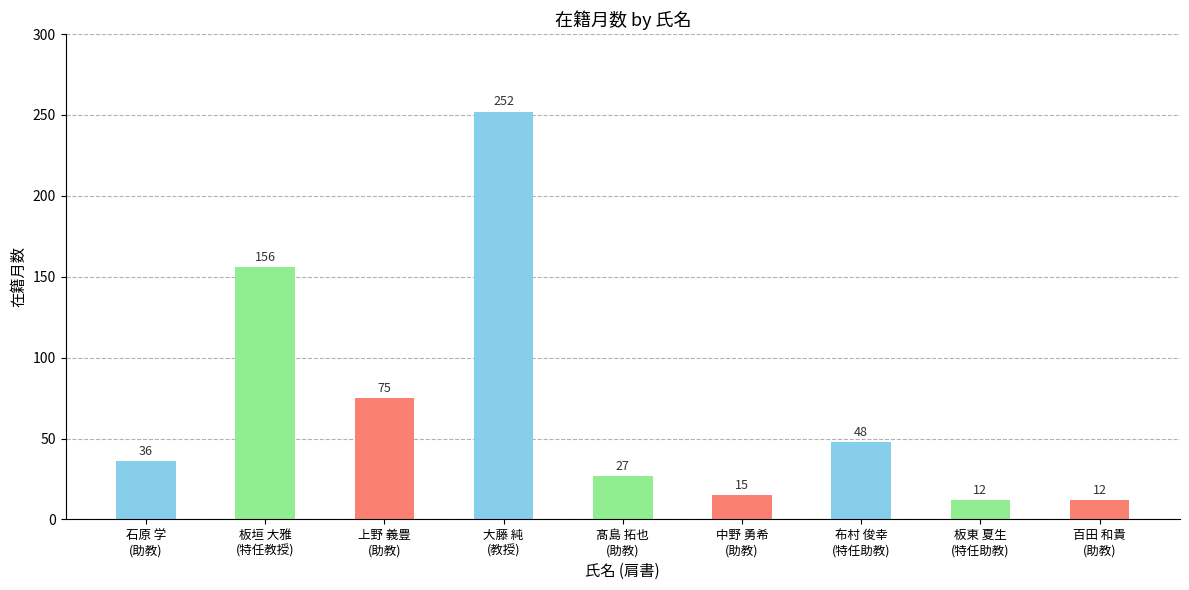

What is the label of the 6th bar from the right?

大藤 純
(教授)